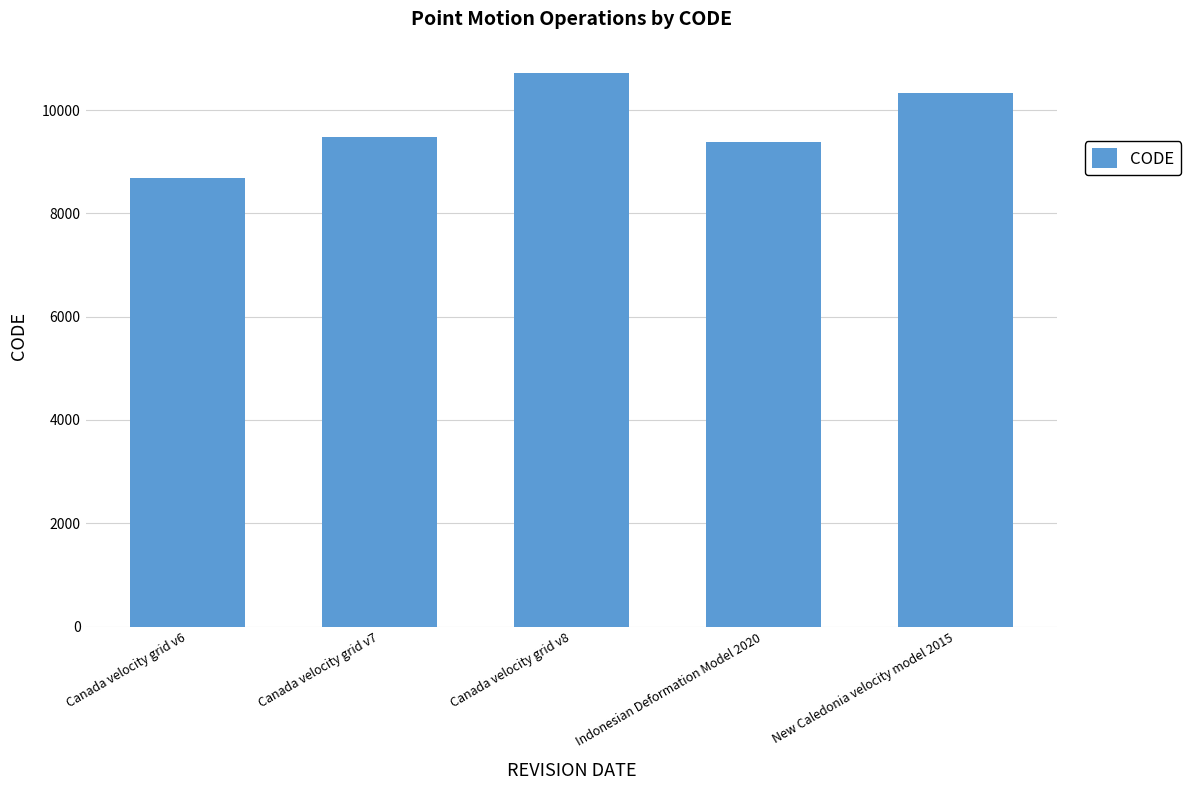

What is the label of the 5th bar from the left?

New Caledonia velocity model 2015